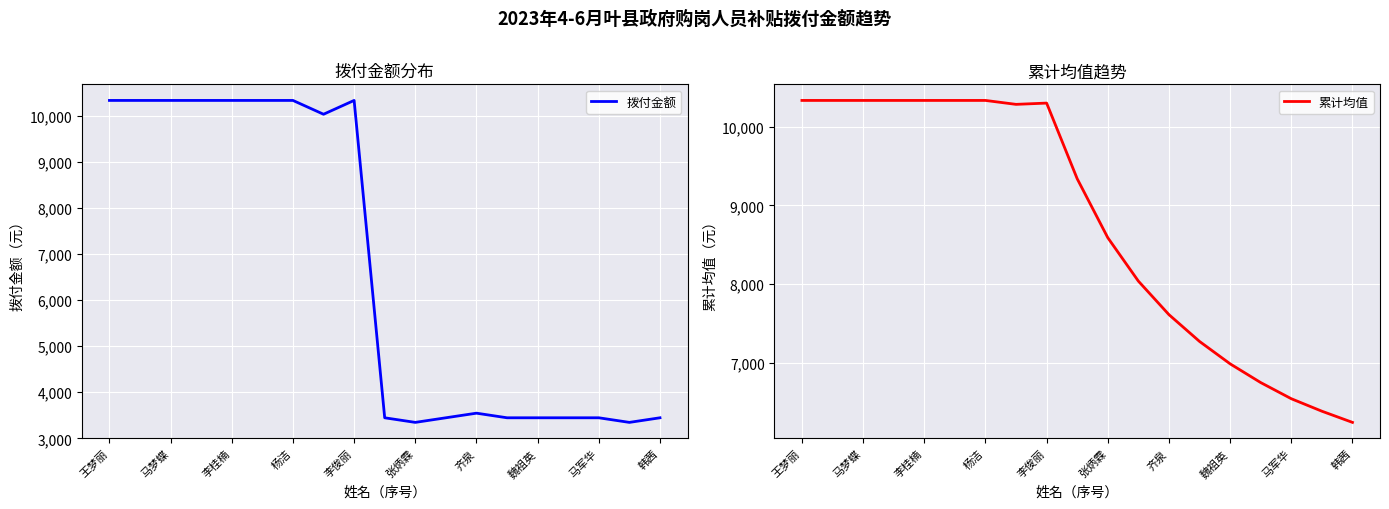

True or false: 拨付金额 has a value of 5580.3 at 齐泉.

False